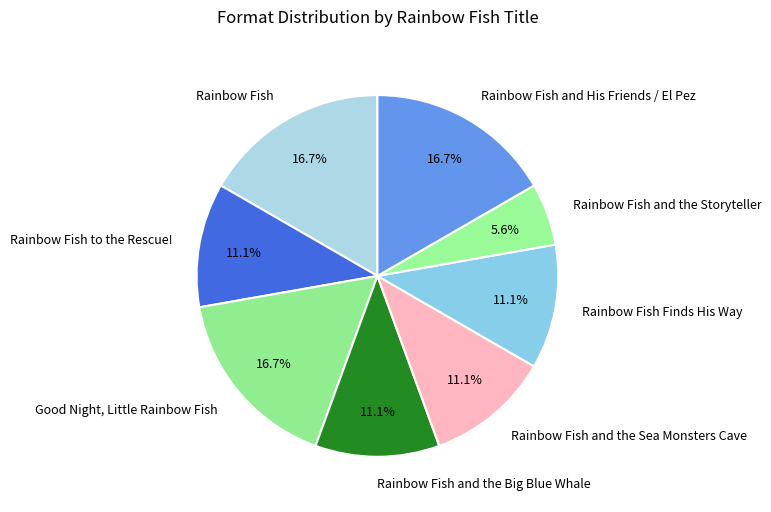

Approximately how many times larger is the value at Rainbow Fish Finds His Way compared to Rainbow Fish?

0.7